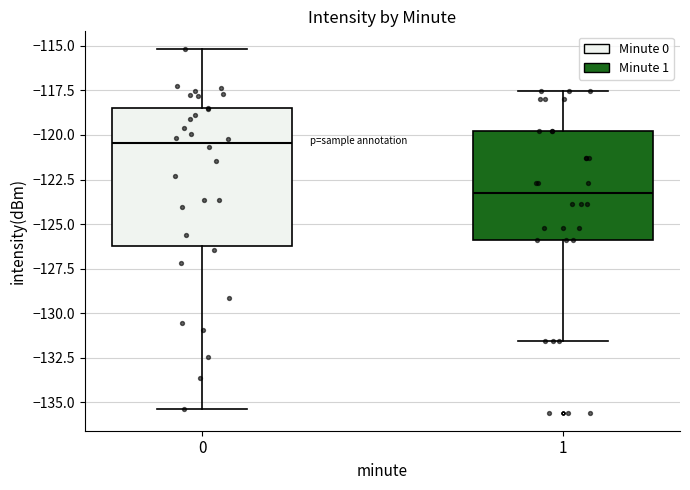

Where does the upper whisker of the box at x = 1 end on the y-axis? The values are not printed on the chart, so give them approximately, as read against the axis.

-117.5